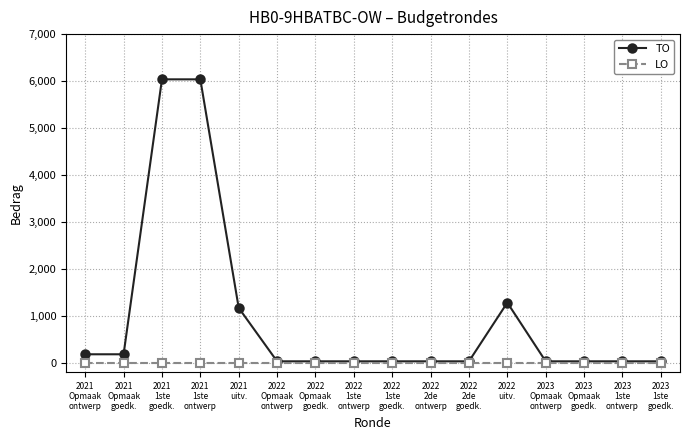

What are all the series names shown in the legend?

TO, LO